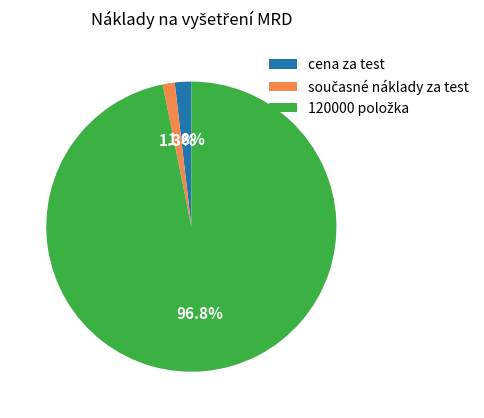

Is there a majority slice in this chart?

Yes